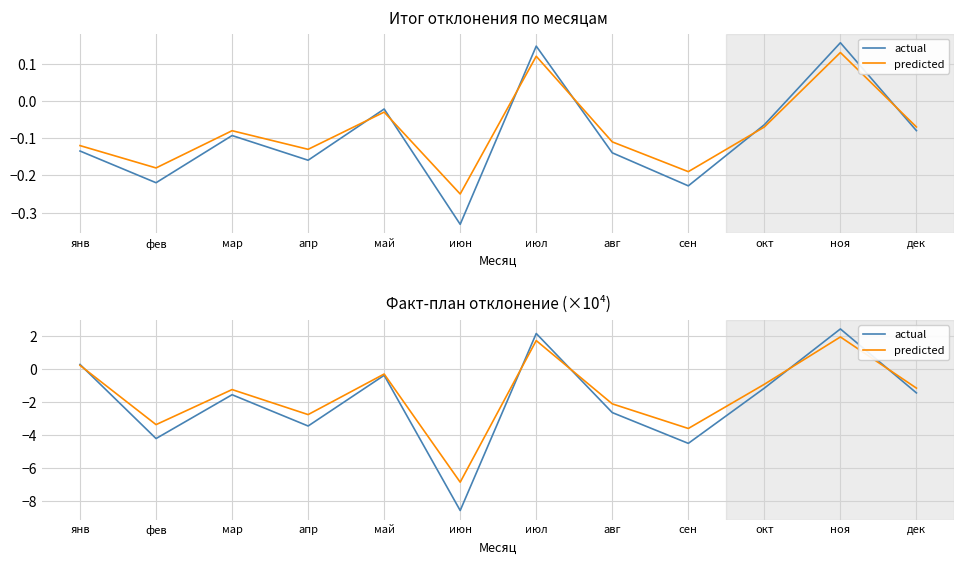

At which label does actual first exceed -1?

янв